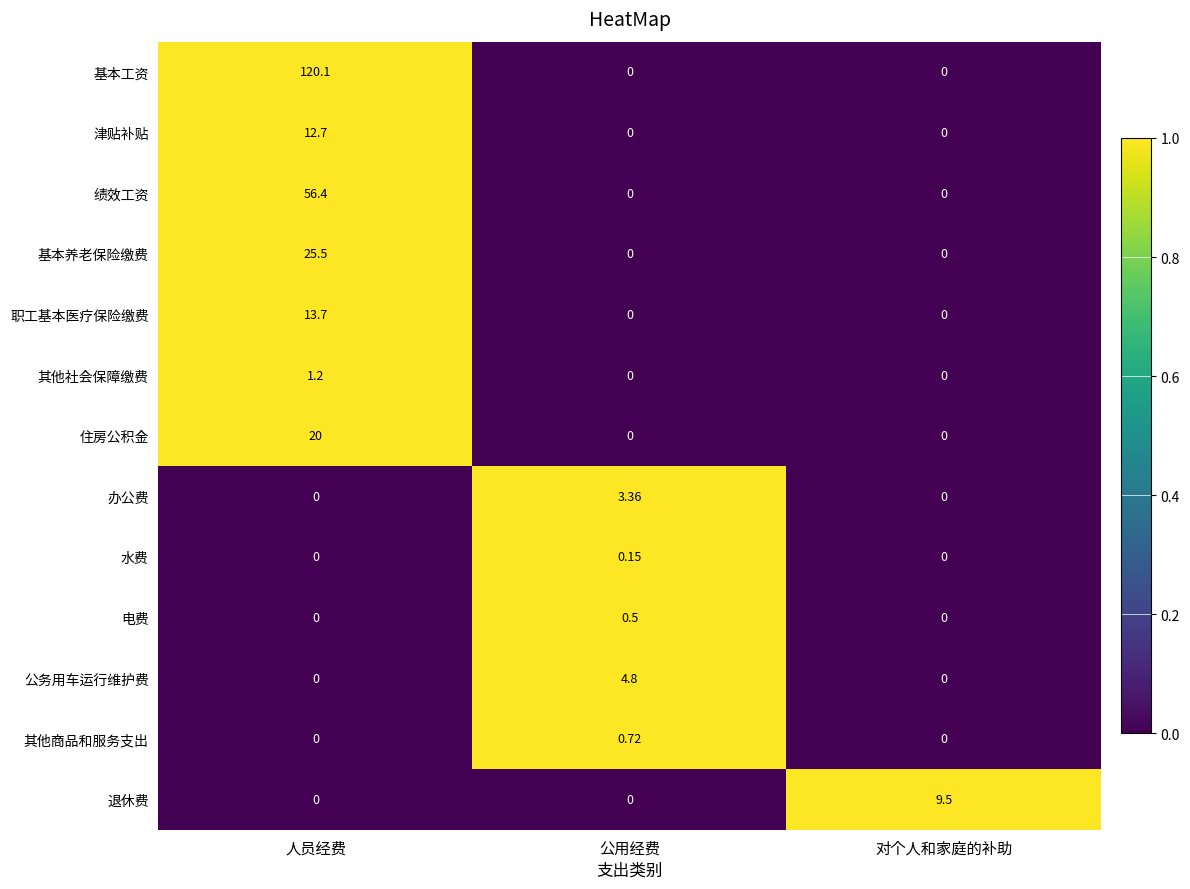

Which series has the largest total across all categories?

基本工资